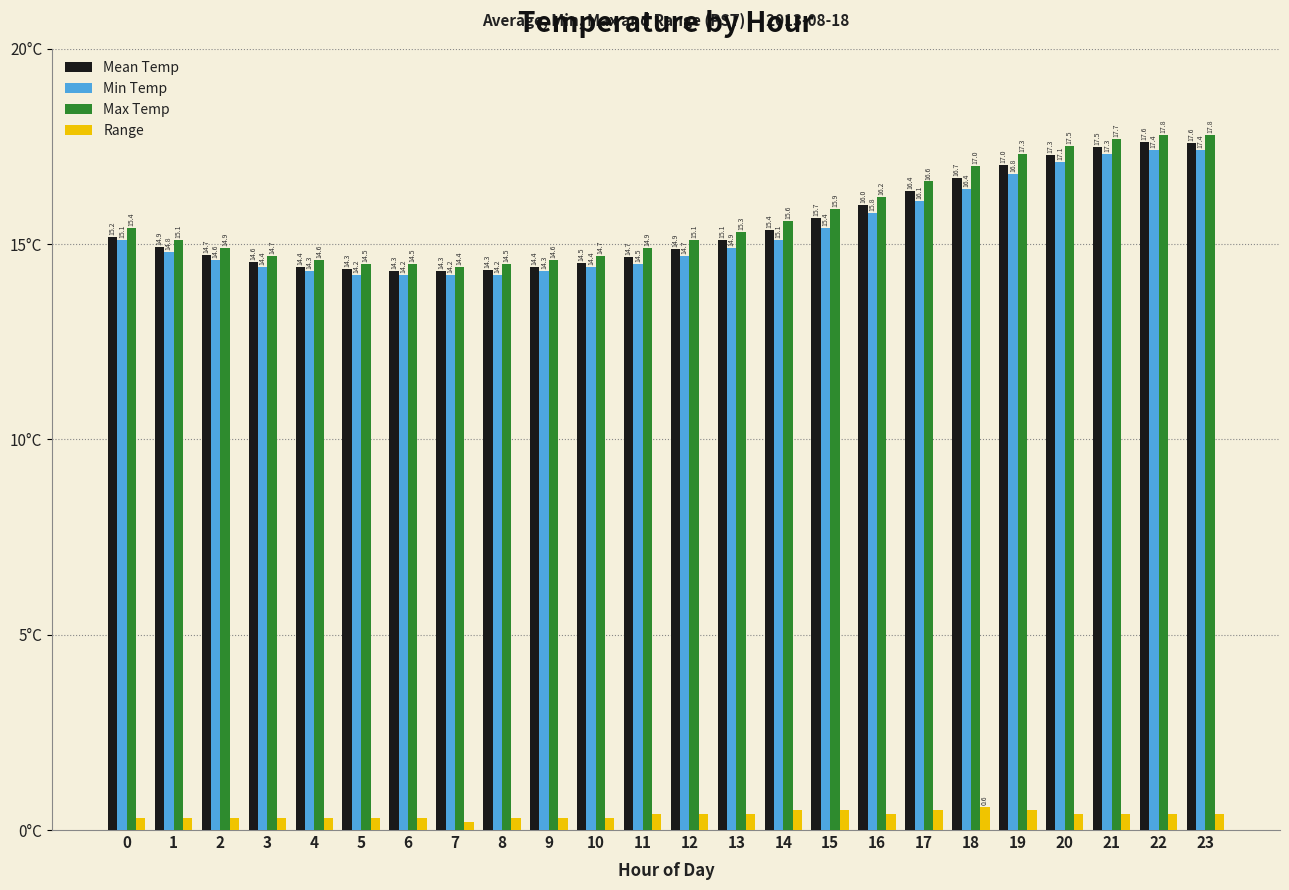

Rank the series at 1 from highest to lowest value.

Max Temp, Mean Temp, Min Temp, Range